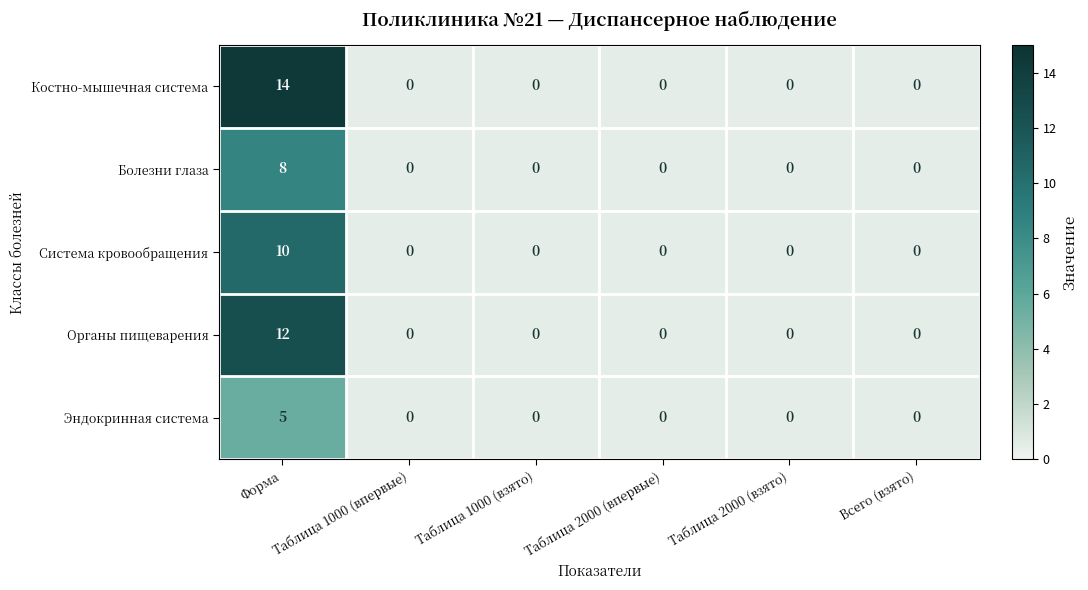

Rank the series by their maximum value, from lowest to highest.

Эндокринная система, Болезни глаза, Система кровообращения, Органы пищеварения, Костно-мышечная система